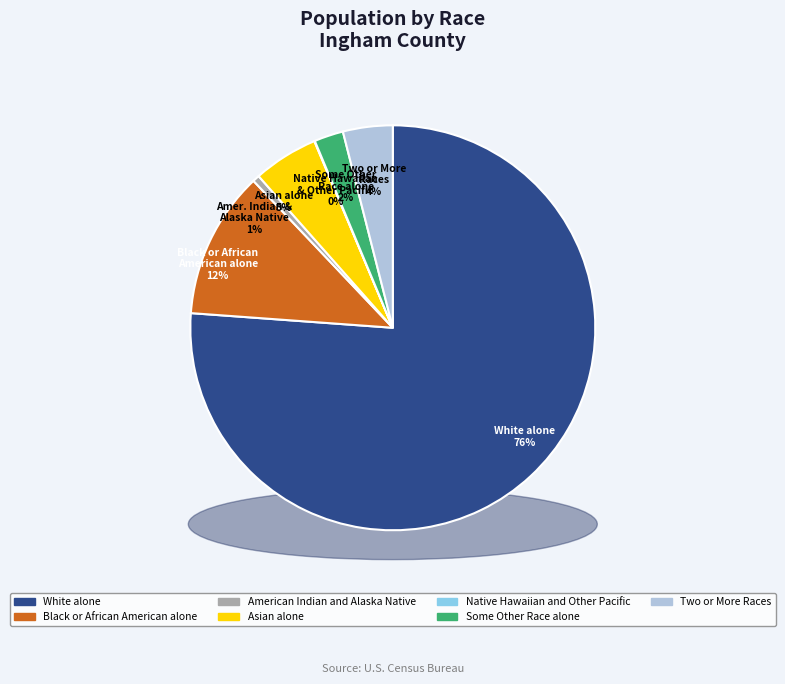

Is it true that Black or African American alone is 12% of the pie?

True